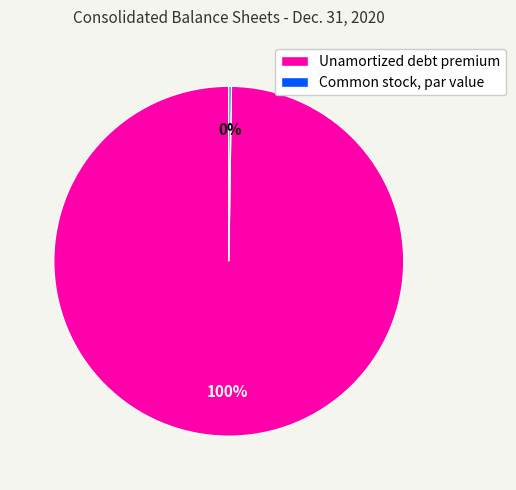

To the nearest percent, what is the average slice percentage?

50%